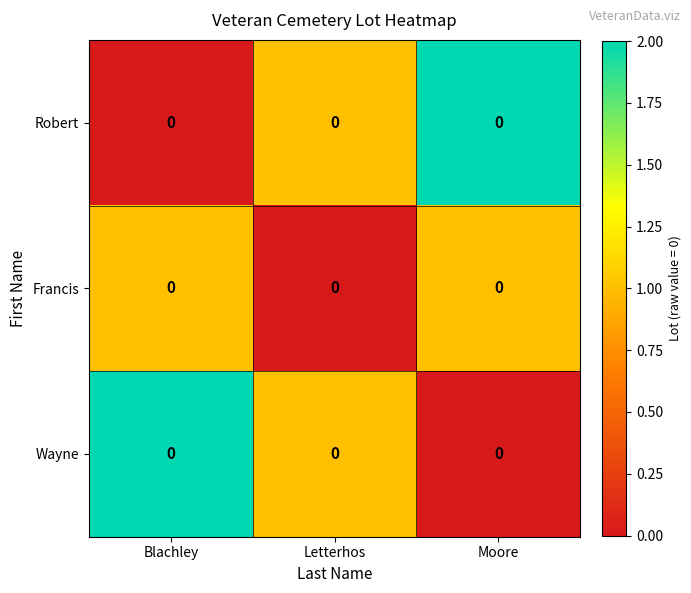

What is the spread (max minus min) of values at Blachley?

2